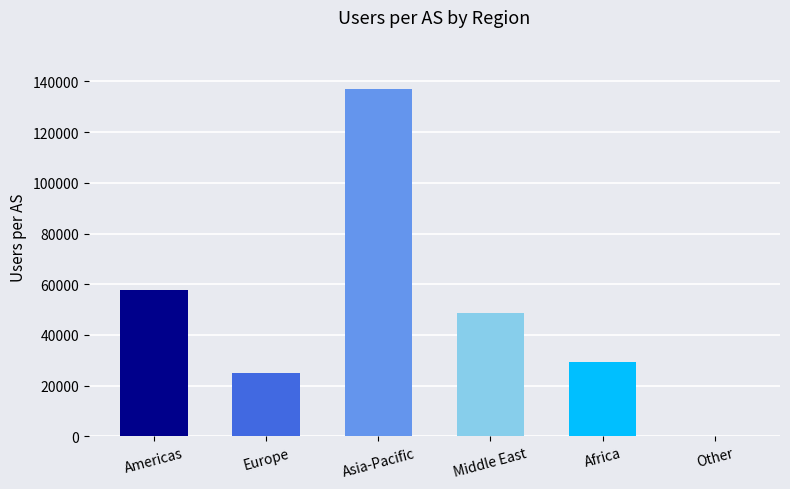

Reading left to right, list all the values displayed in this chart.

57767	24940	137016	48487	29514	0